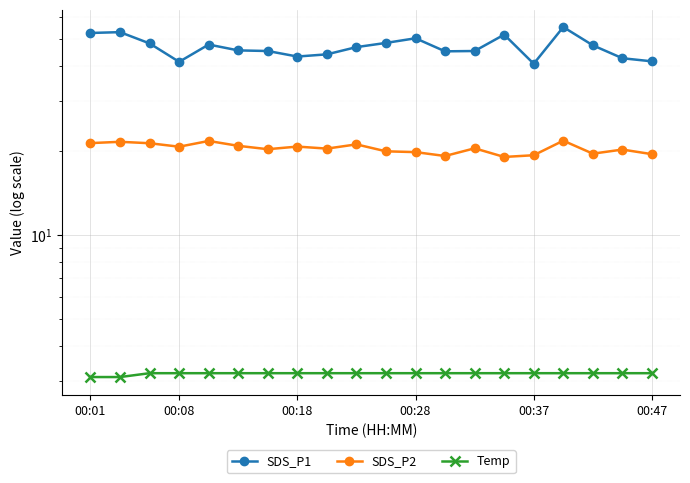

What is the difference between the second highest and second lowest values in the SDS_P1 series?

11.5